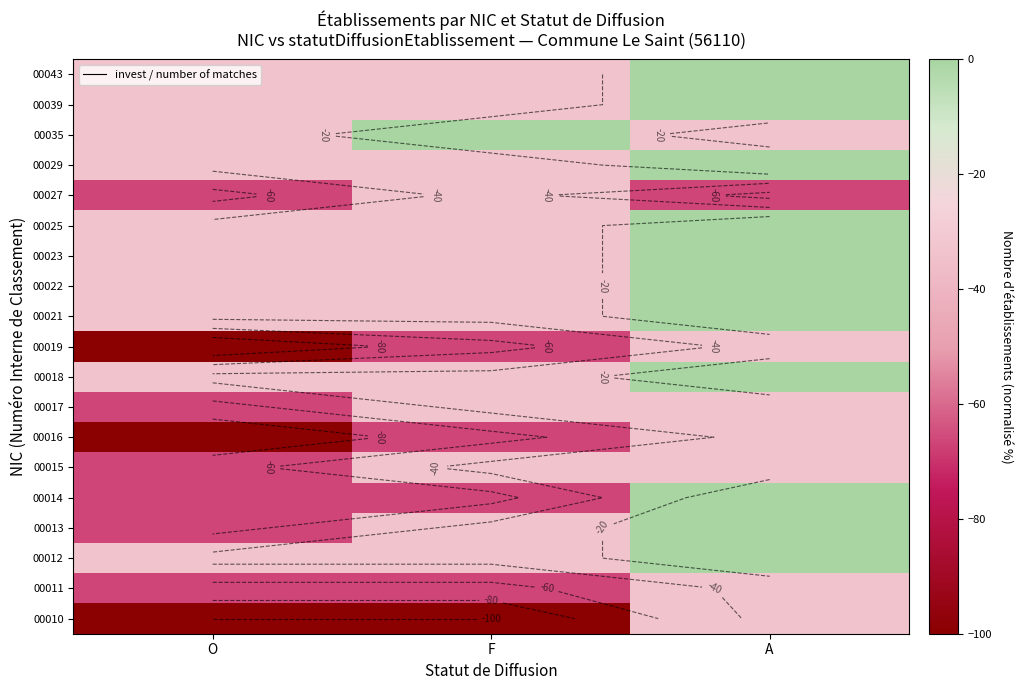

What is the smallest value displayed?

-100.0